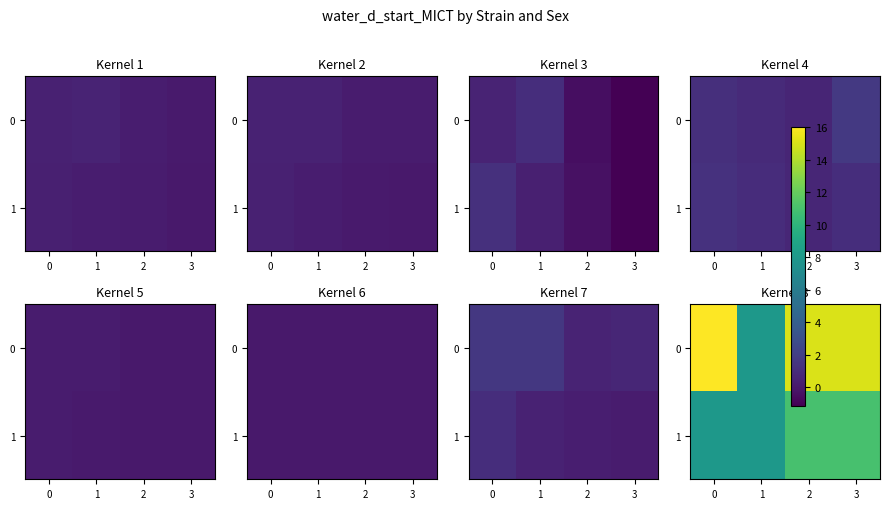

At how many categories does at least one series exceed 15?

1